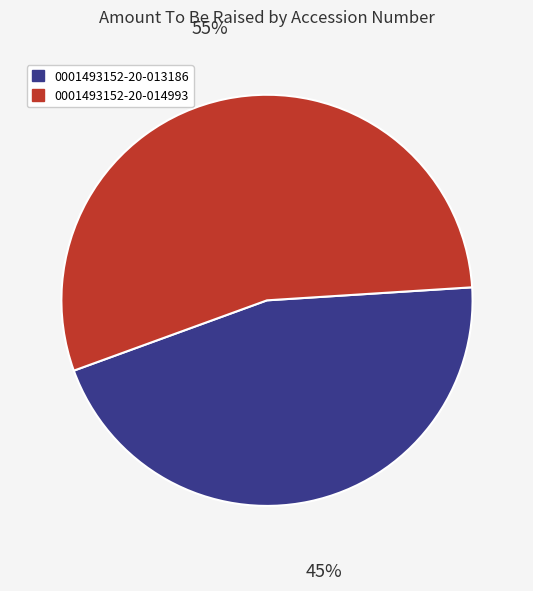

How many slices are in this pie chart?

2